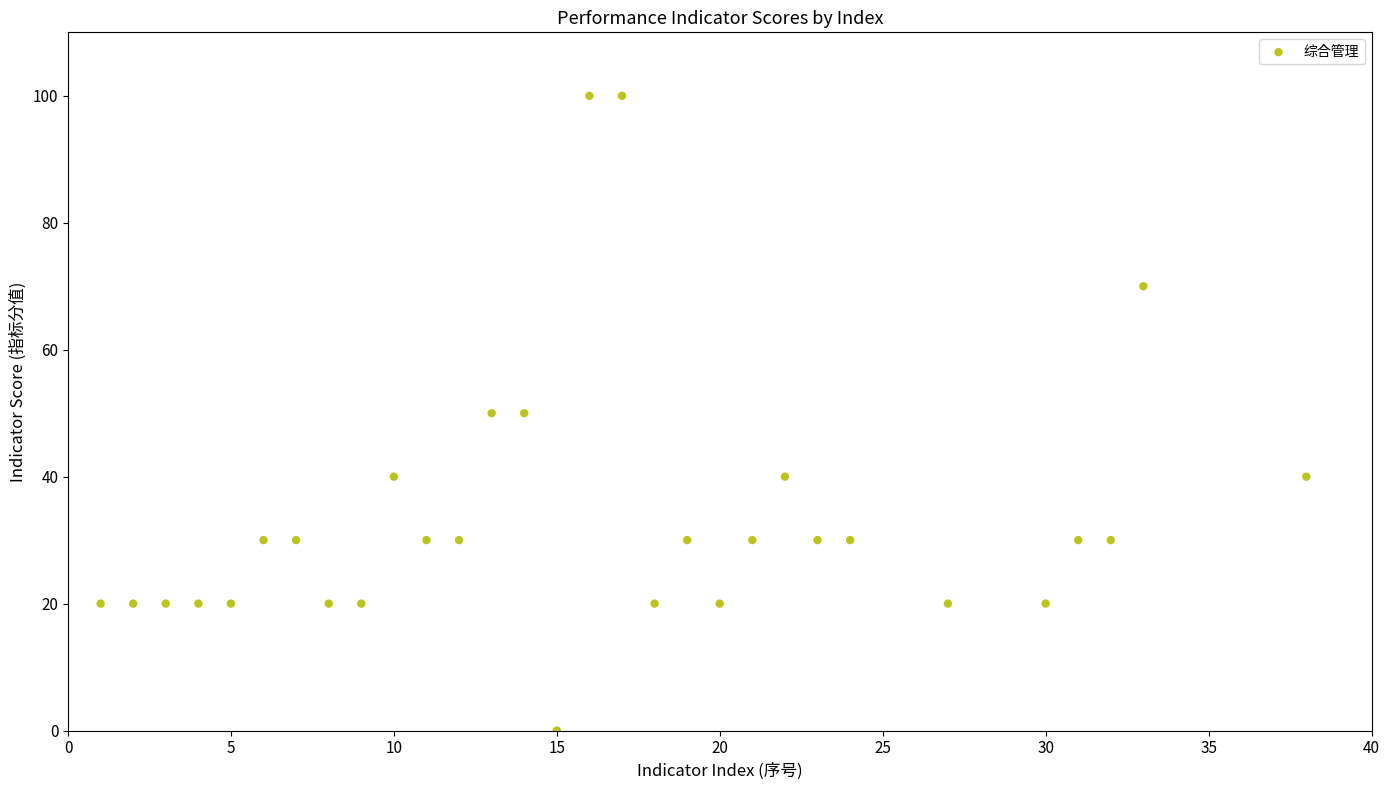

What is the range of X values (max minus min)?

37